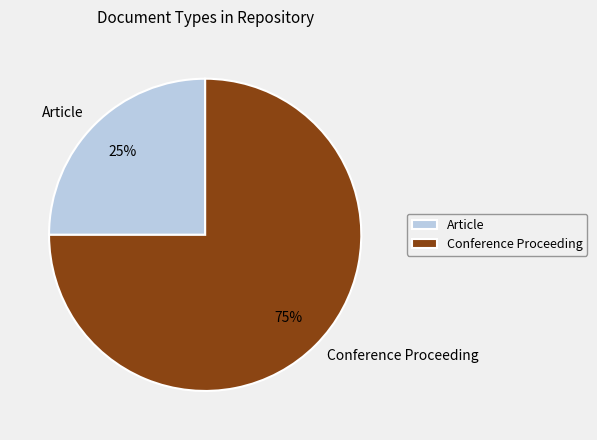

What percentage is the Article slice, to the nearest percent?

25%